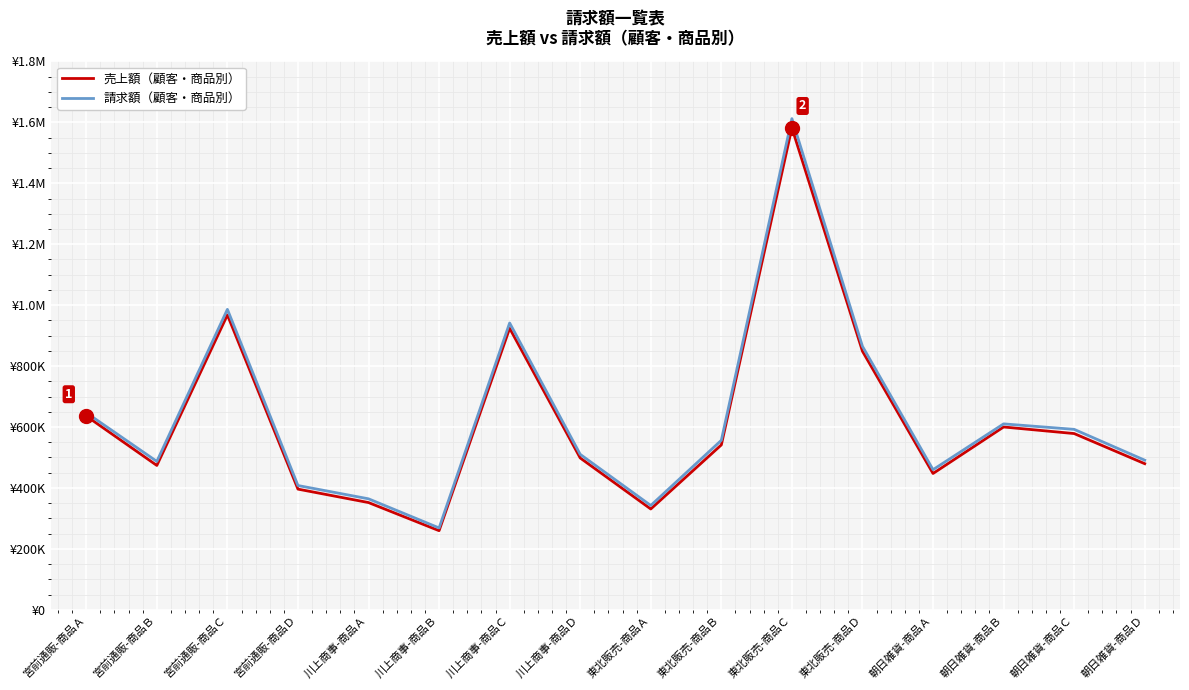

What is the difference between the highest and lowest values at 東北販売-商品Ｂ?

15100